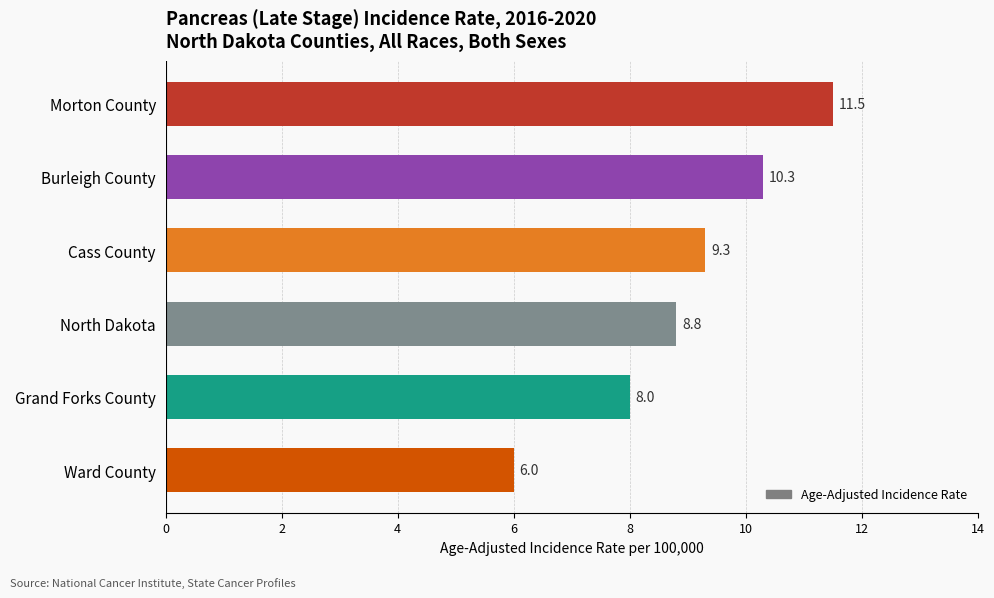

Are the bars horizontal?

Yes